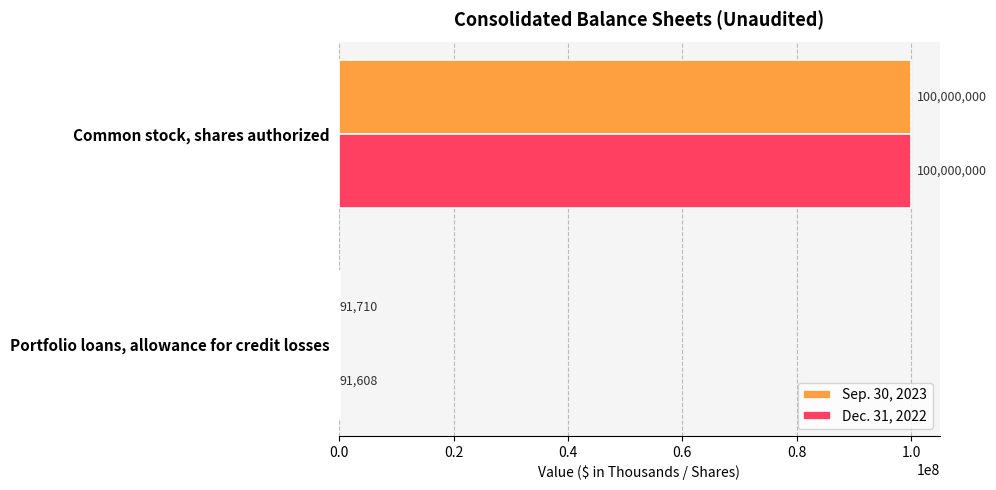

At which category is the sum across all series the highest?

Common stock, shares authorized